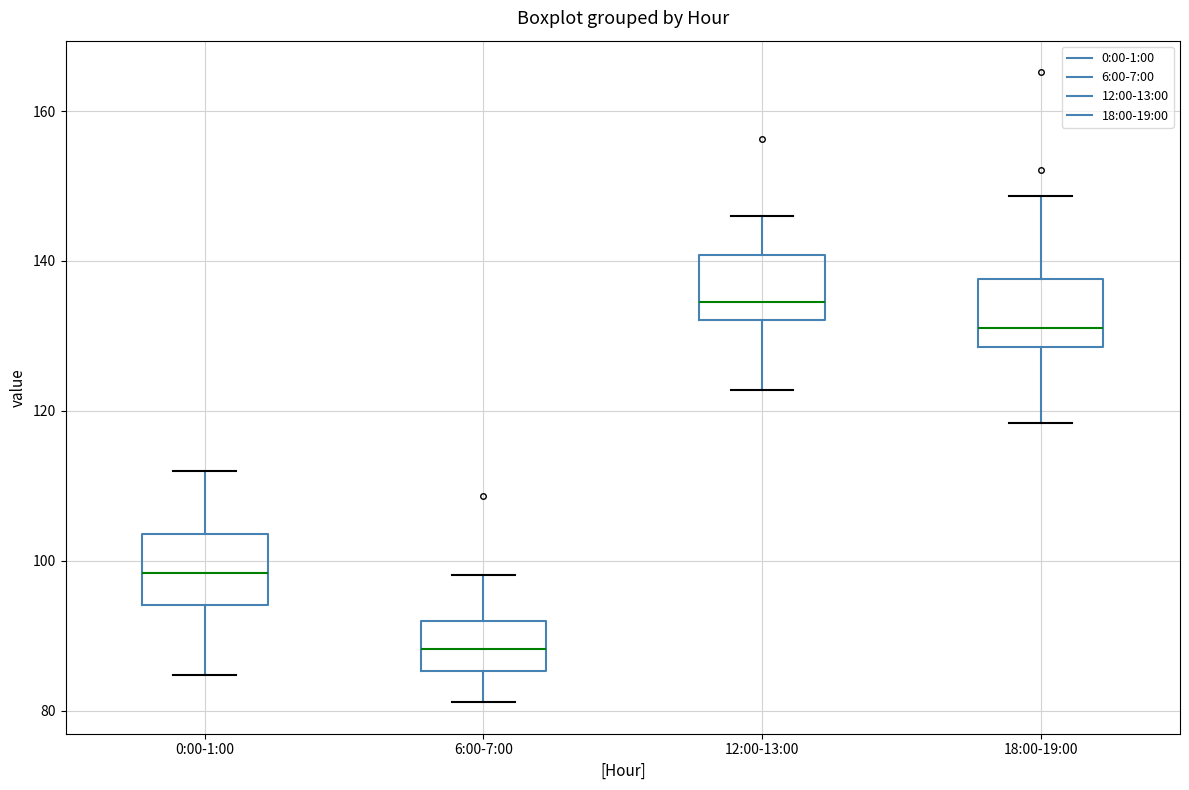

Reading left to right, transcribe this box plot: for each box, give where its median line is, the range the box spans, and where its two whiskers end, as read against the y-axis. The values are not printed on the chart, so give them approximately, as read against the axis.

0:00-1:00: median 98, box 94 to 104, whiskers 84 to 112
6:00-7:00: median 88, box 86 to 92, whiskers 82 to 98
12:00-13:00: median 134, box 132 to 140, whiskers 122 to 146
18:00-19:00: median 132, box 128 to 138, whiskers 118 to 148